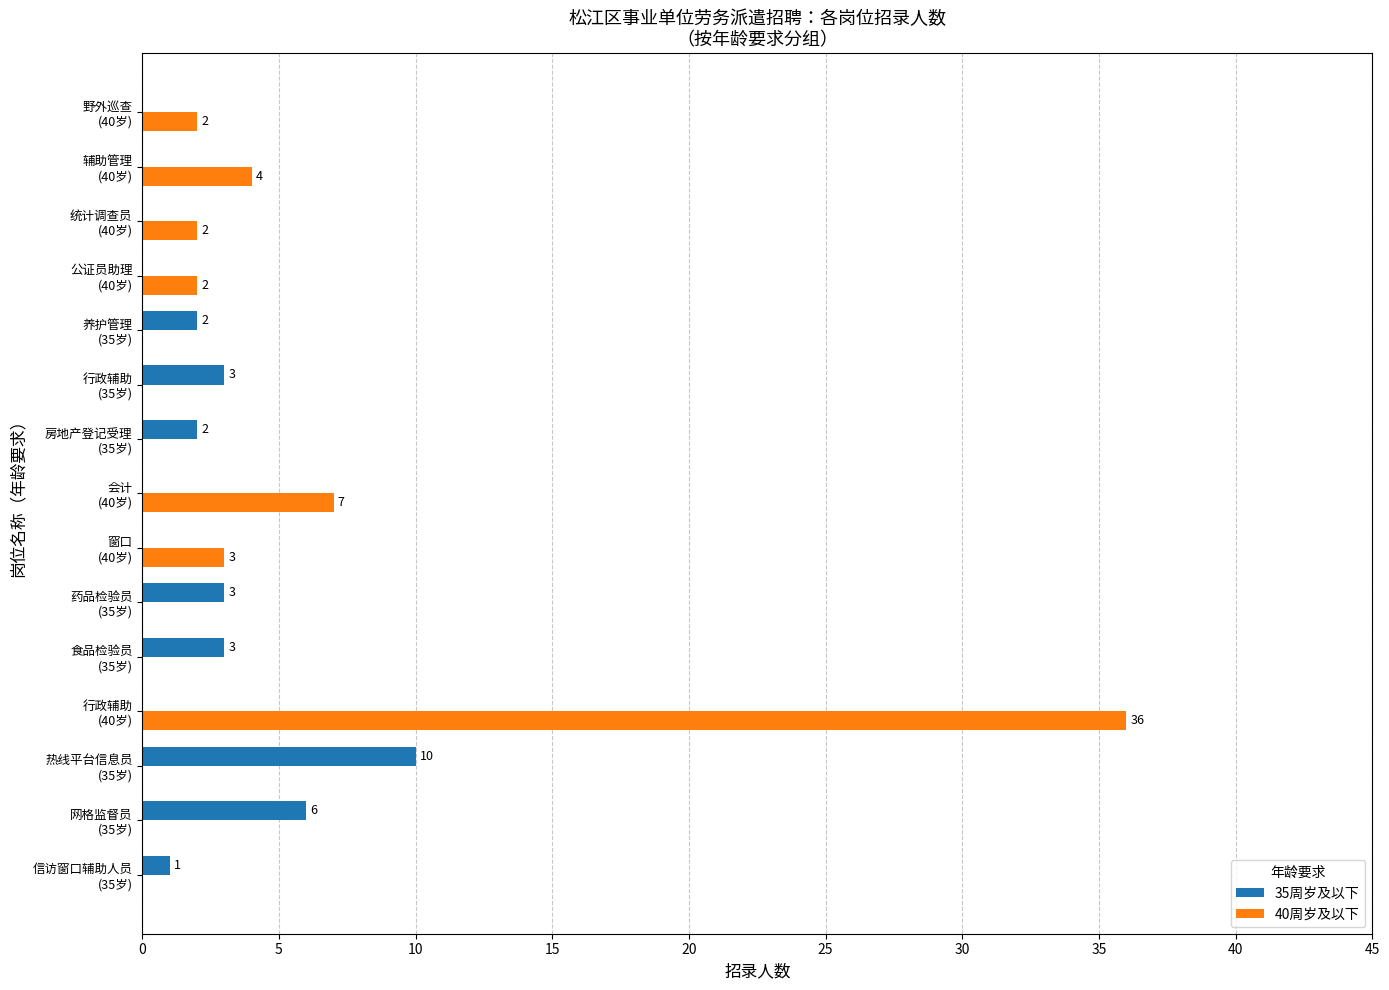

How many distinct data groups are displayed?

2